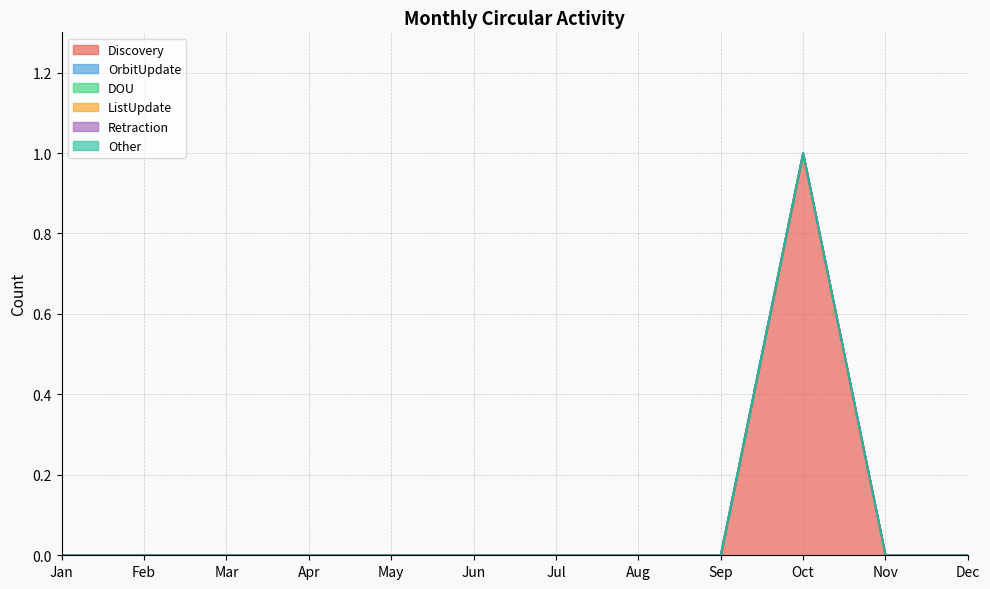

Between Aug and Dec, which series saw the biggest shift?

Discovery